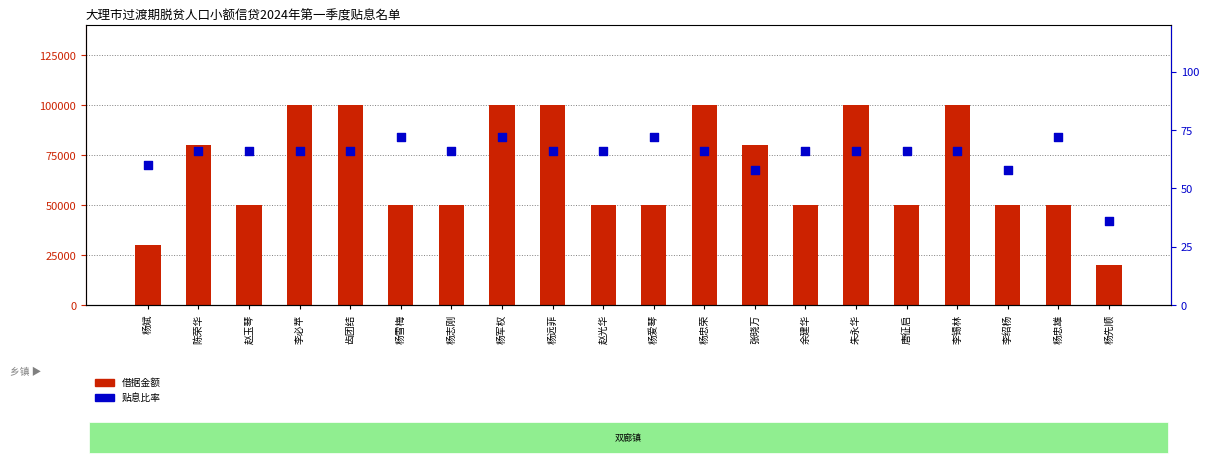

Which series contains the highest Y value?

借据金额